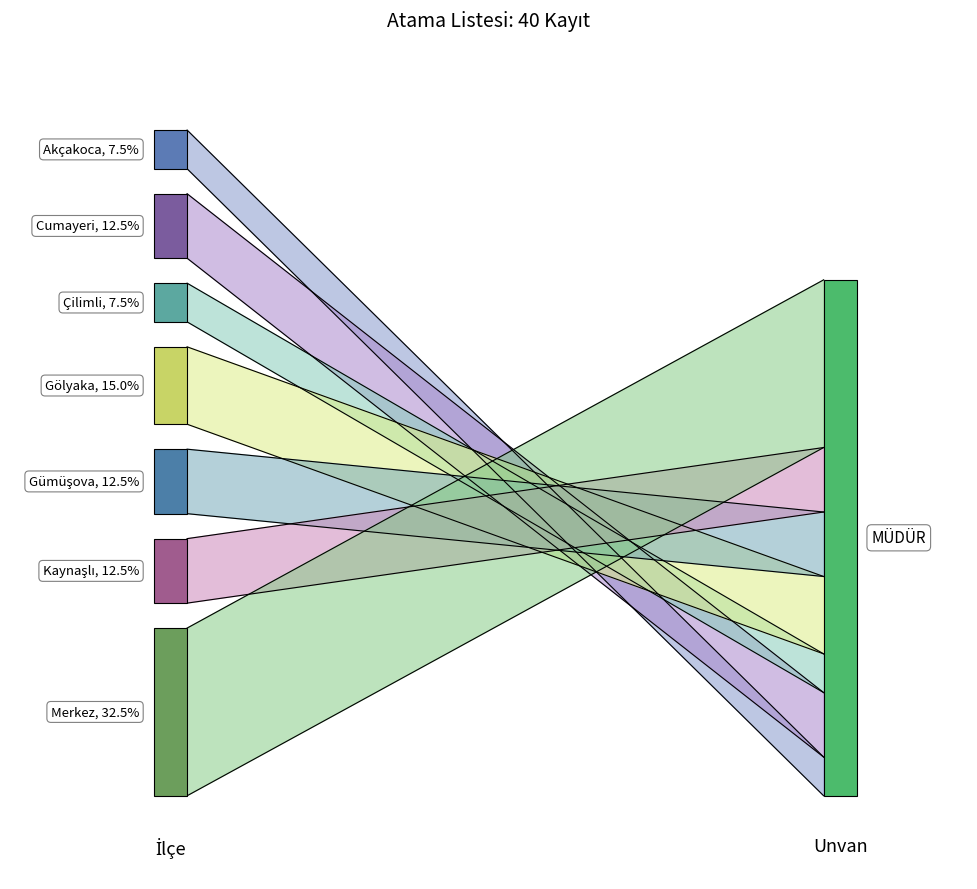

How many values are below 5?

2